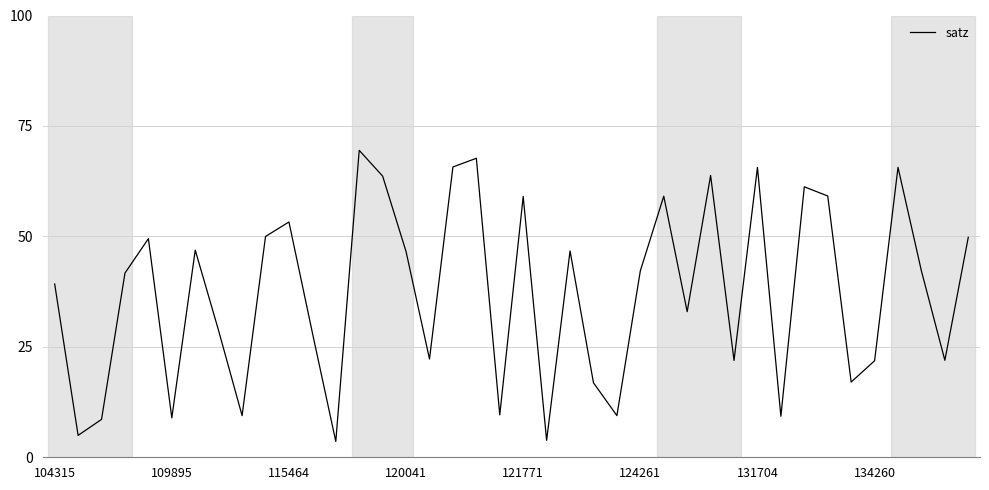

What is the difference between the maximum and minimum values?

65.9